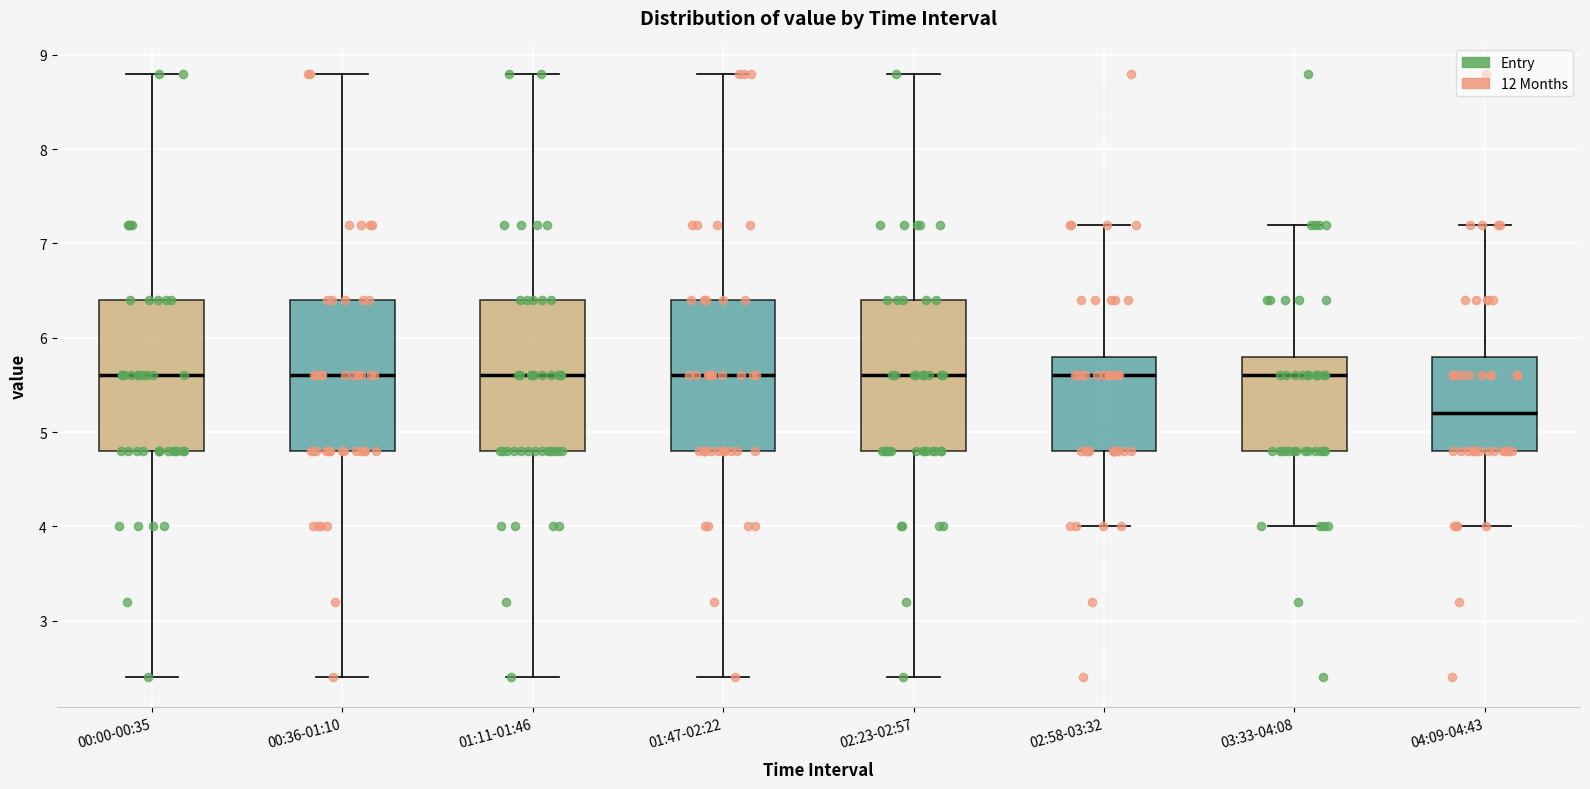

Where does the lower whisker of the box for 00:36-01:10 end on the y-axis? The values are not printed on the chart, so give them approximately, as read against the axis.

2.4